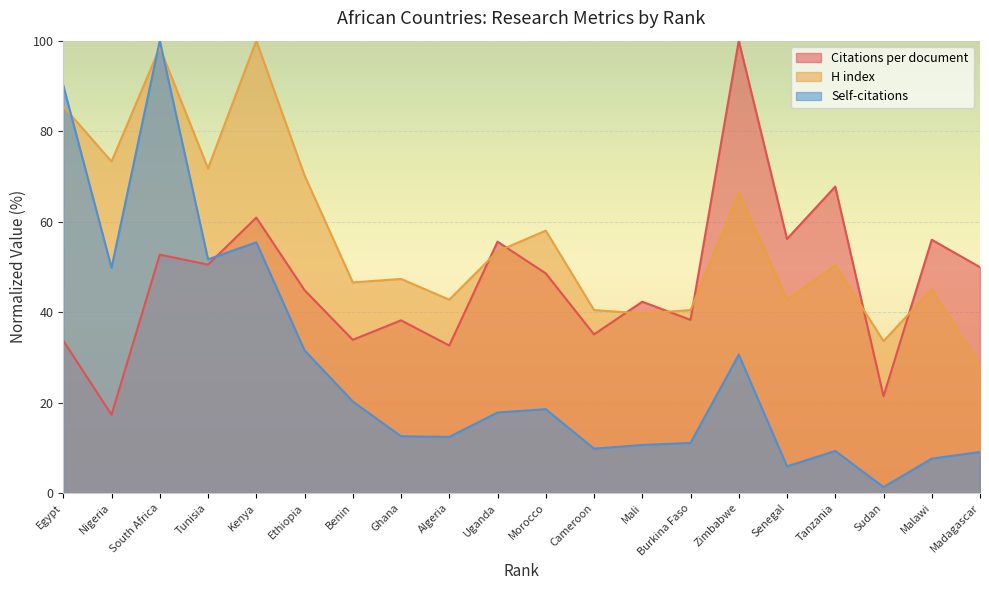

Reading left to right, extract all data points from this chart.

Citations per document: 33.7	17.3	52.7	50.5	60.9	44.9	33.9	38.2	32.6	55.6	48.6	35.1	42.3	38.3	100.0	56.2	67.7	21.4	56.0	49.9
H index: 85.5	73.3	98.5	71.8	100.0	70.2	46.6	47.3	42.7	53.4	58.0	40.5	39.7	40.5	66.4	42.7	50.4	33.6	45.0	28.2
Self-citations: 90.1	49.8	100.0	51.7	55.4	31.6	20.3	12.6	12.4	17.8	18.6	9.8	10.6	11.1	30.6	5.9	9.3	1.3	7.6	9.1